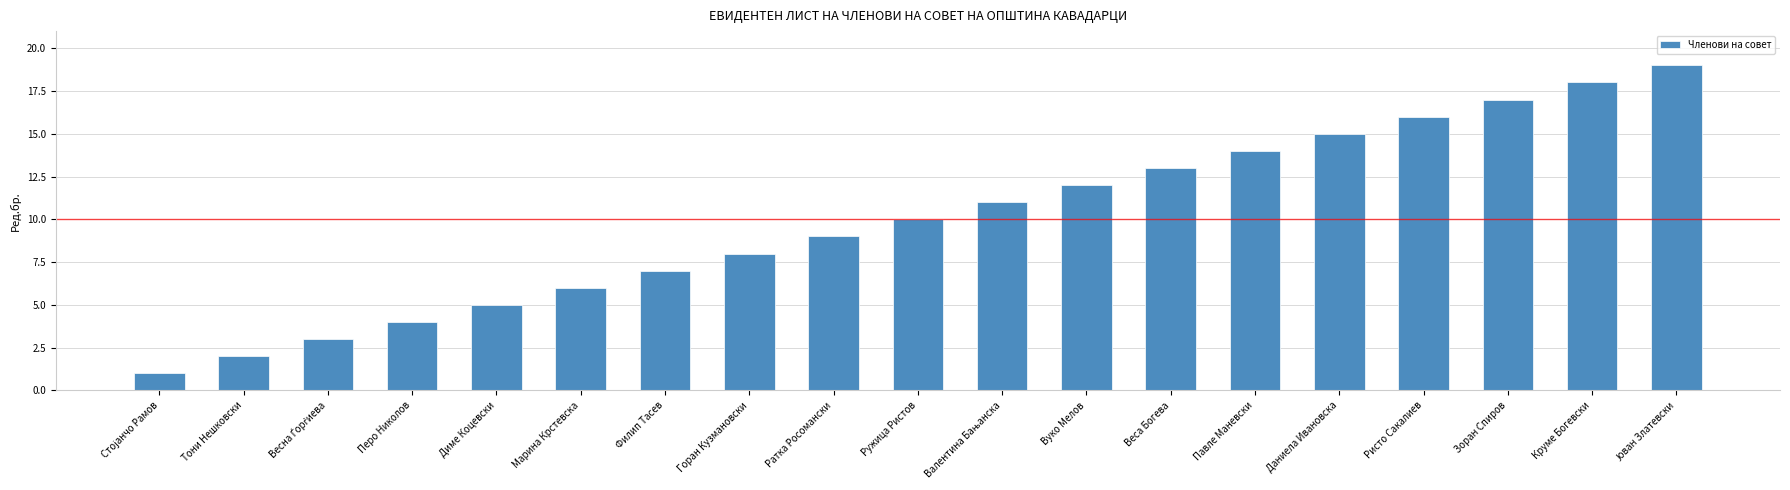

What is the label of the 16th bar from the right?

Перо Николов